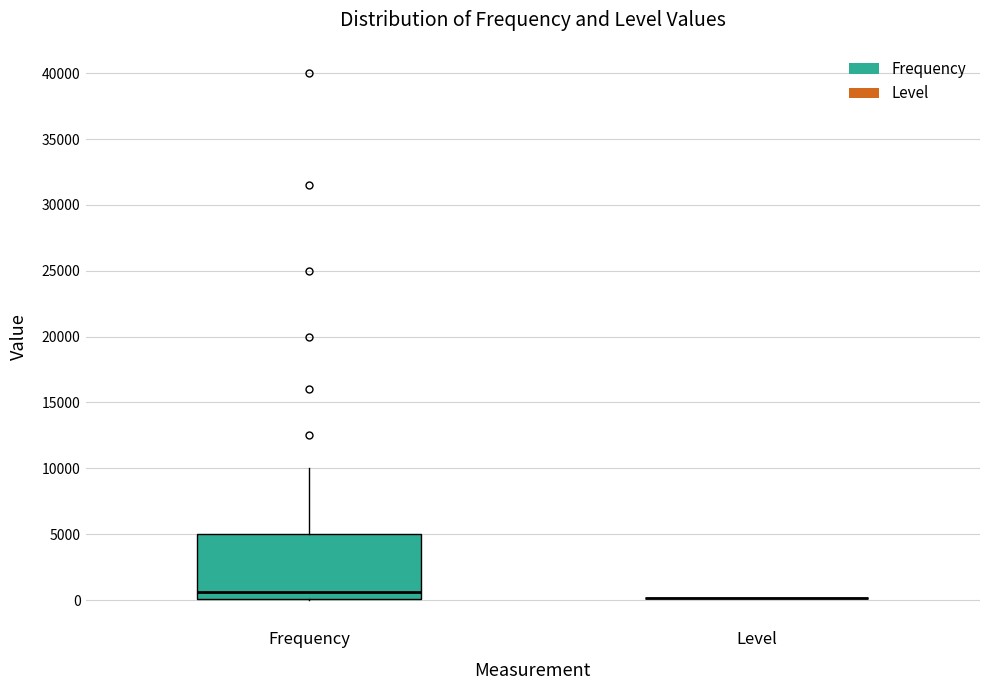

Where is the lower edge of the box for Frequency on the y-axis? The values are not printed on the chart, so give them approximately, as read against the axis.

0